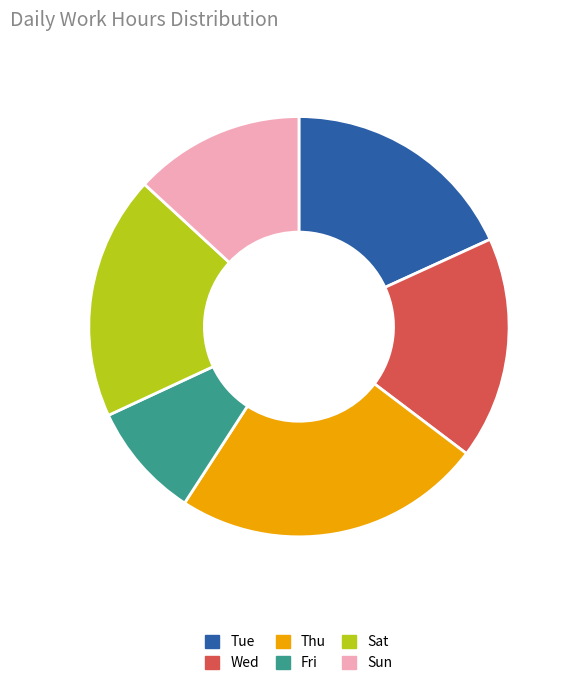

Is it true that Sat is 32% of the pie?

False